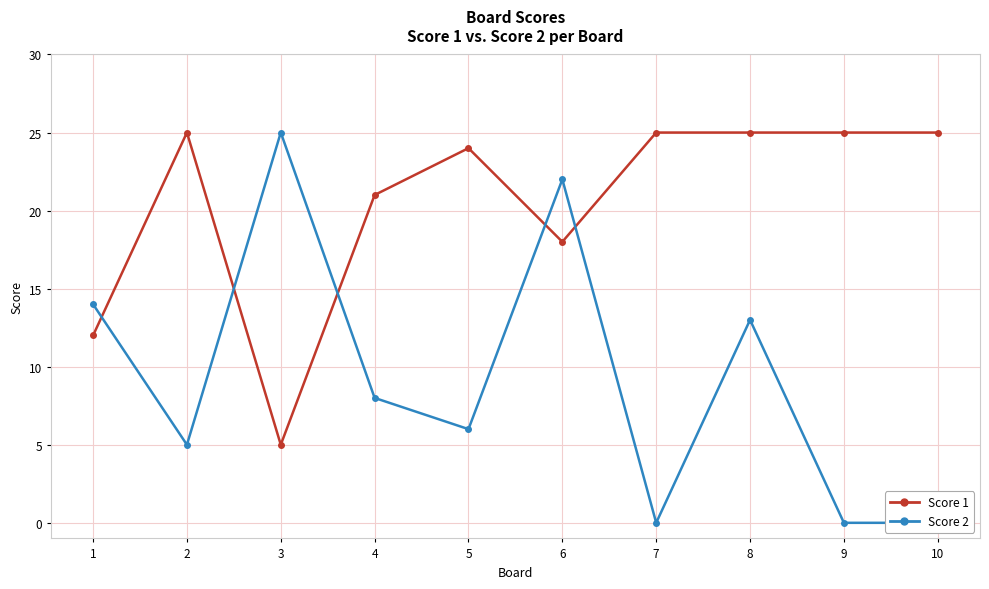

How many data points in Score 2 are less than 8?

5